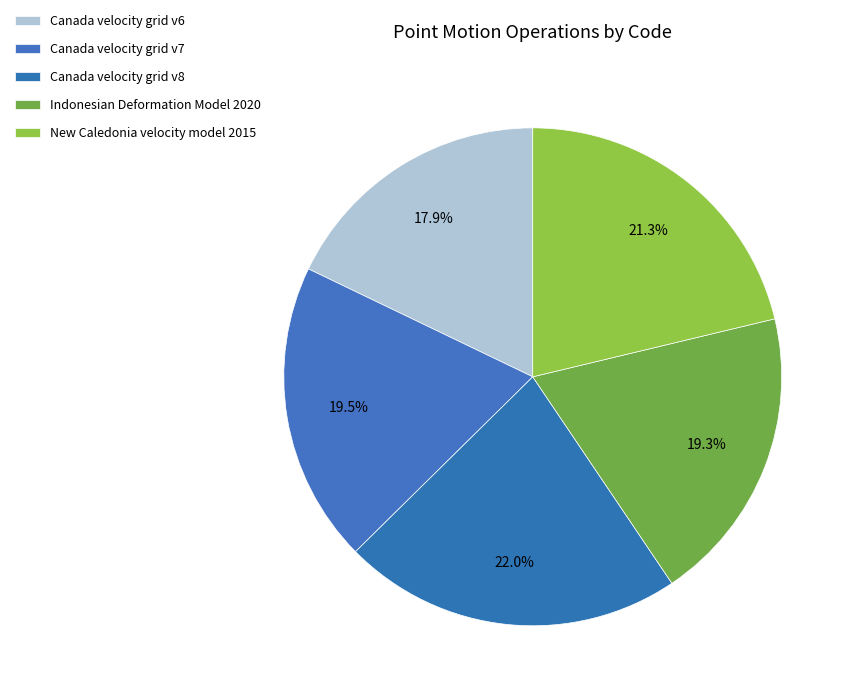

Rank the categories by value from lowest to highest.

Canada velocity grid v6, Indonesian Deformation Model 2020, Canada velocity grid v7, New Caledonia velocity model 2015, Canada velocity grid v8